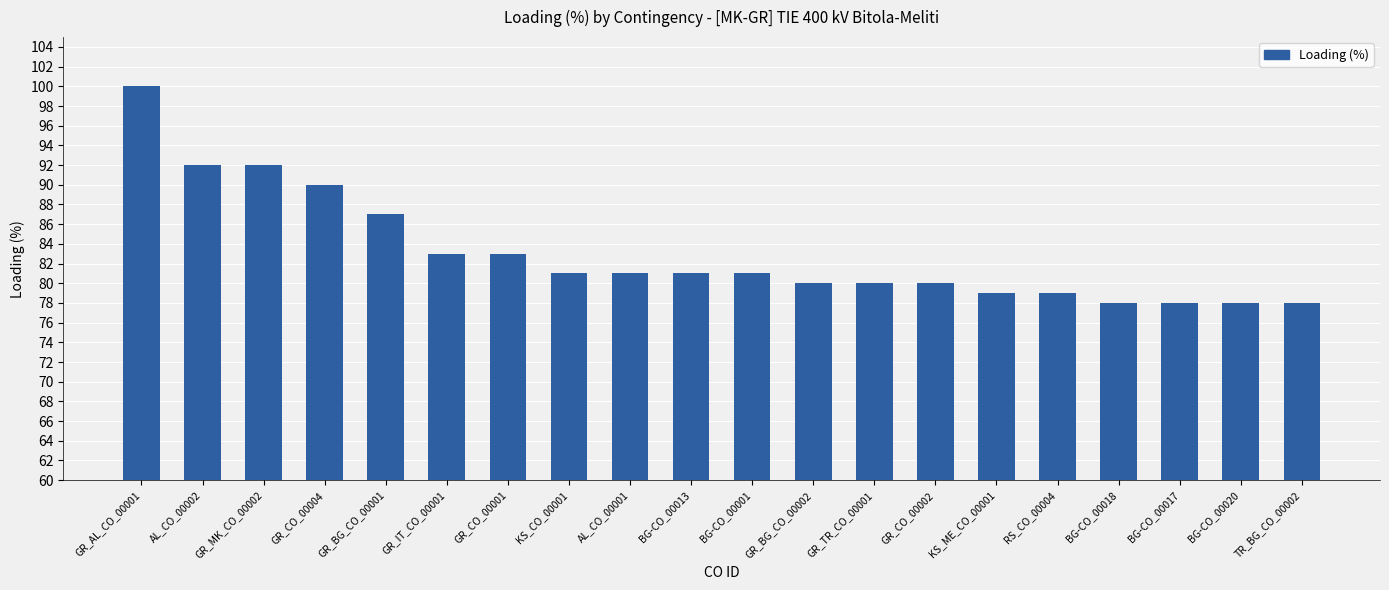

Reading left to right, extract all data points from this chart.

100	92	92	90	87	83	83	81	81	81	81	80	80	80	79	79	78	78	78	78